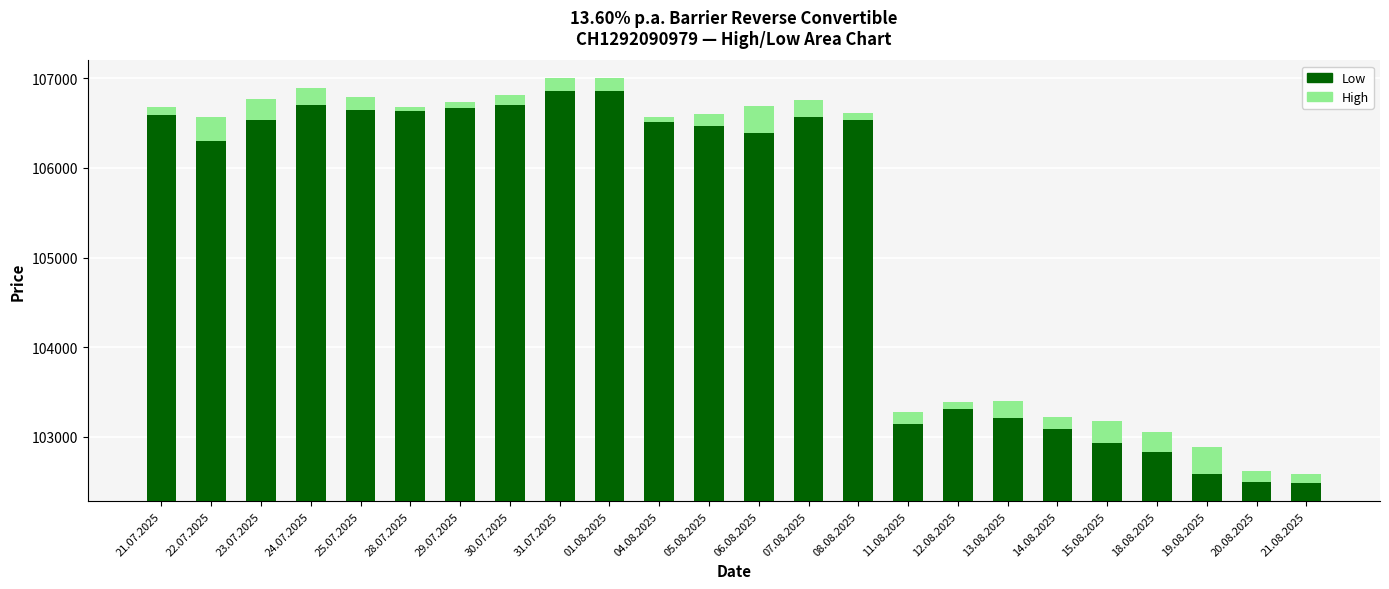

What is the label of the 15th bar from the left?

08.08.2025